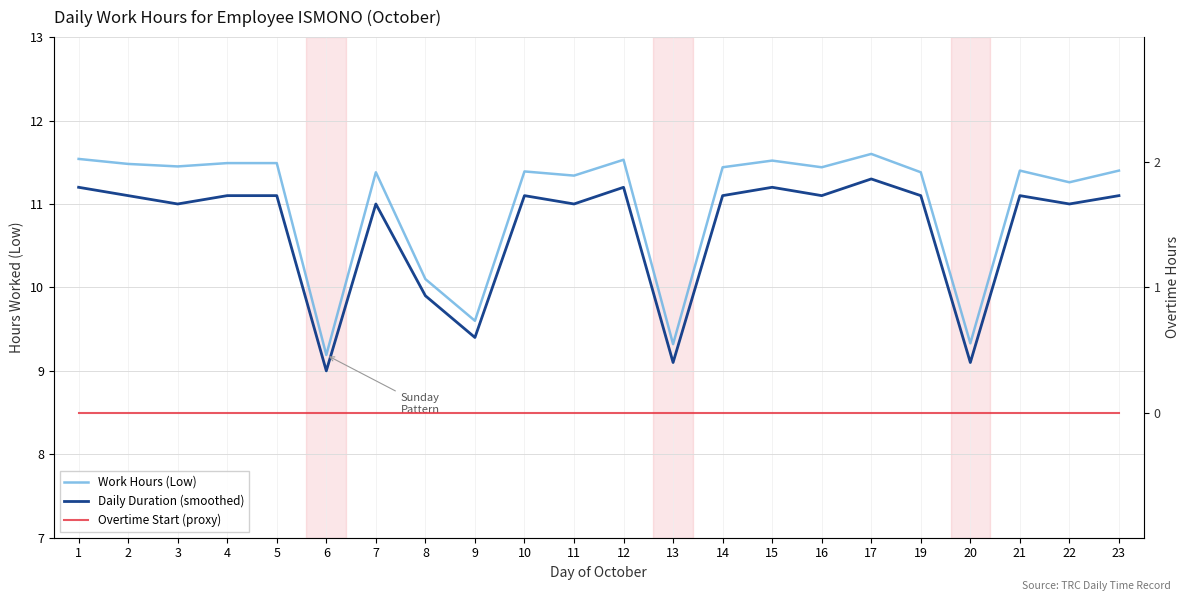

Which series has the widest spread of values?

Work Hours (Low)